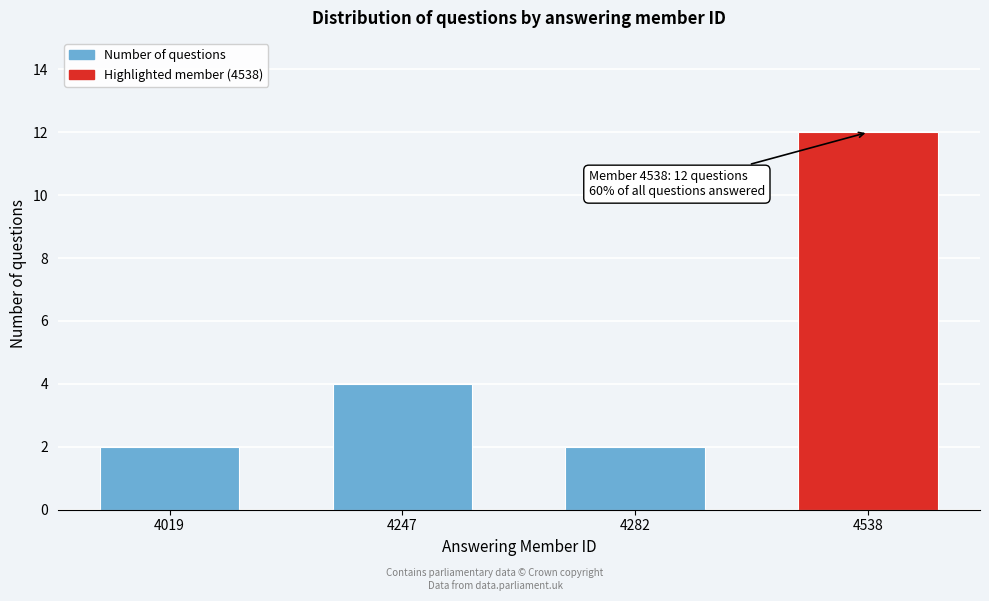

Reading right to left, list all the values displayed in this chart.

12	2	4	2